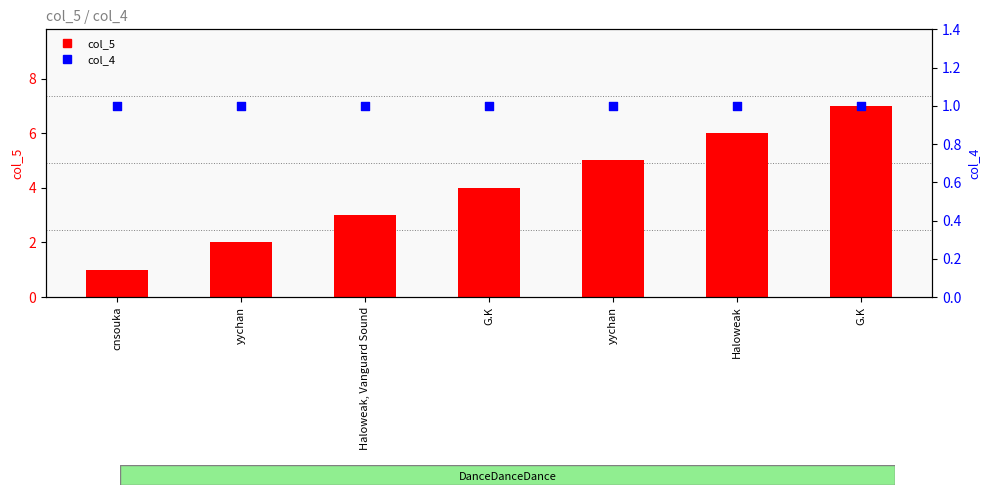

At which category is the sum across all series the highest?

G.K